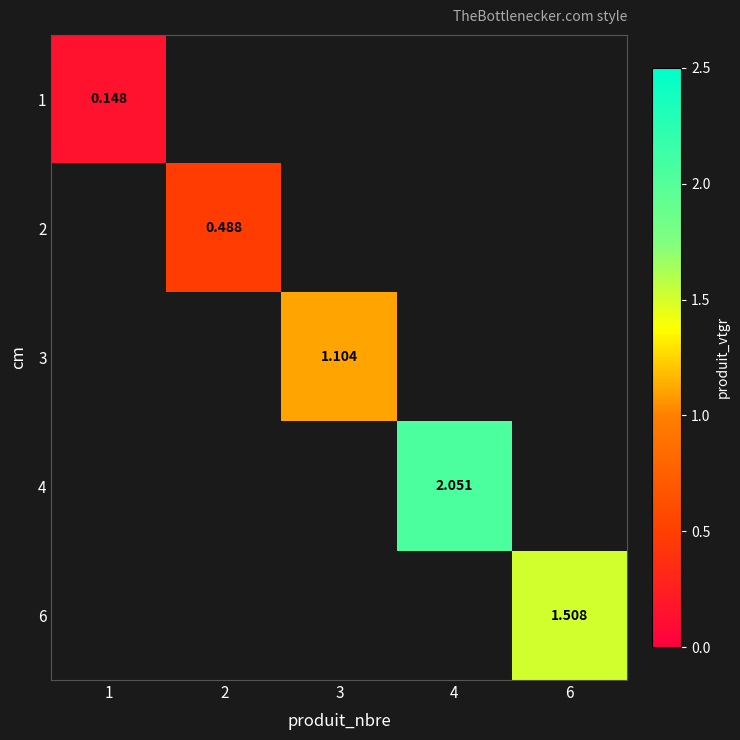

List the labels in order of 1 value, largest first.

1, 2, 3, 4, 6